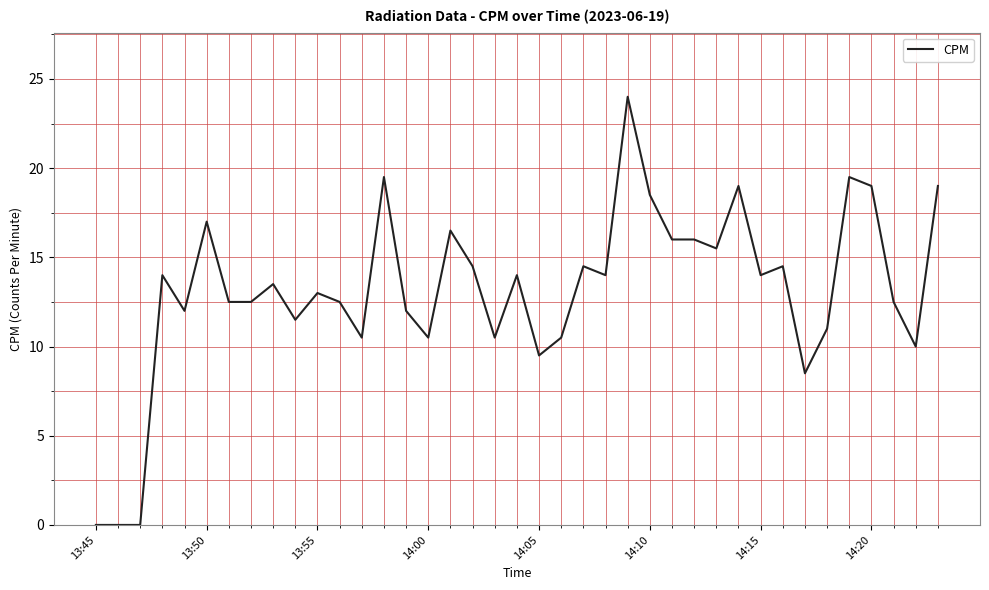

What is the maximum value shown in the chart?

24.0